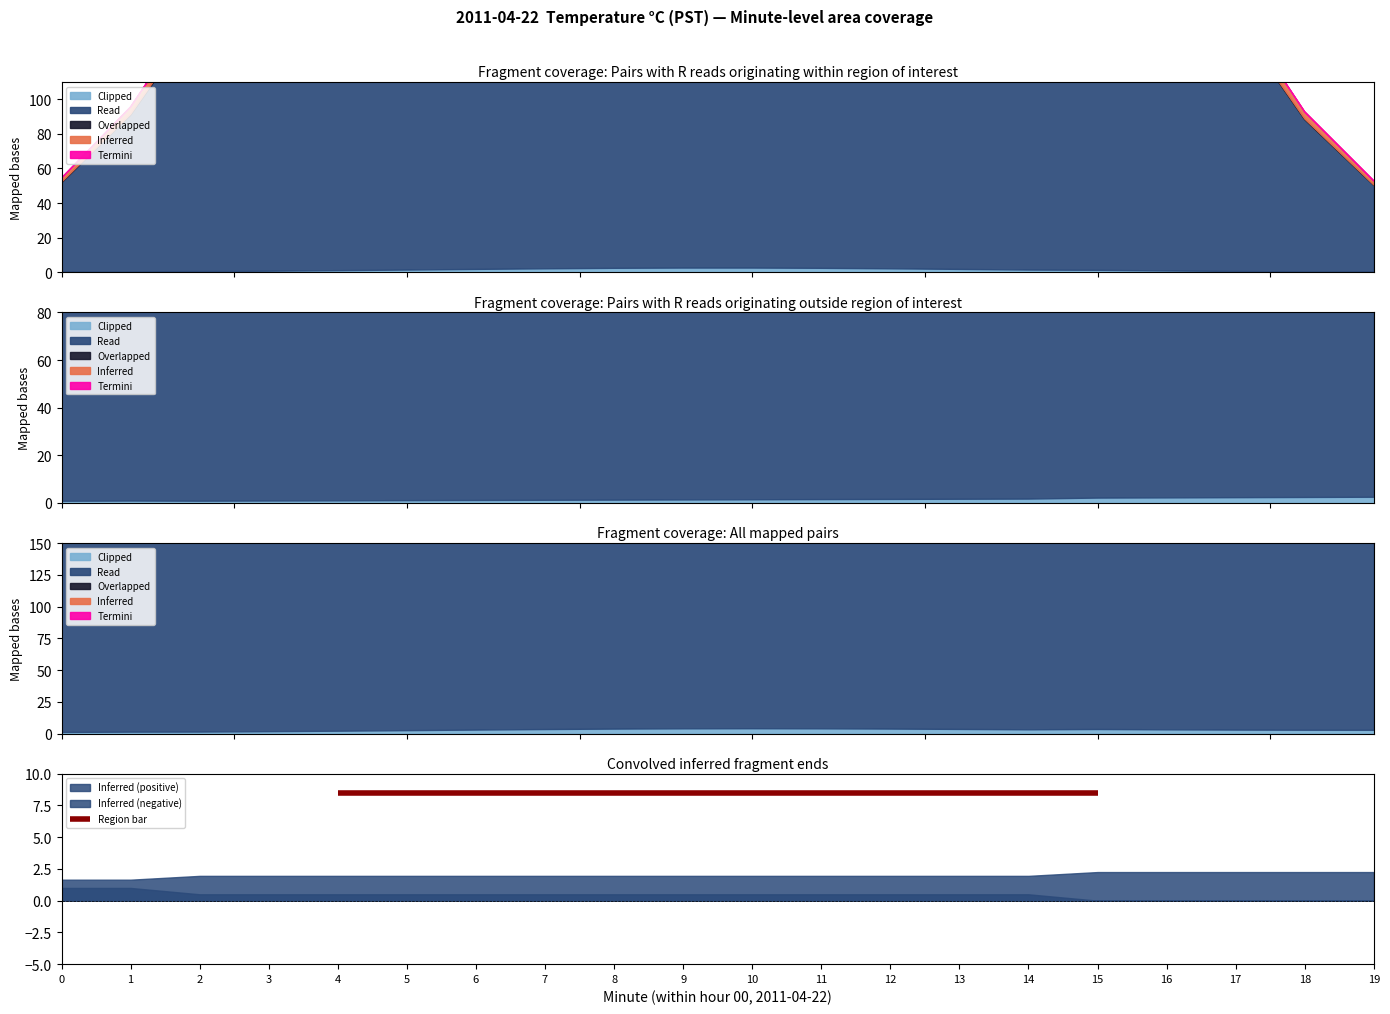

What is the smallest value displayed?

0.1